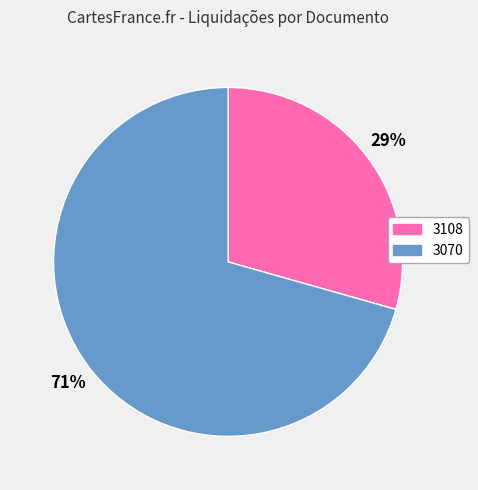

Which slice is the largest?

3070